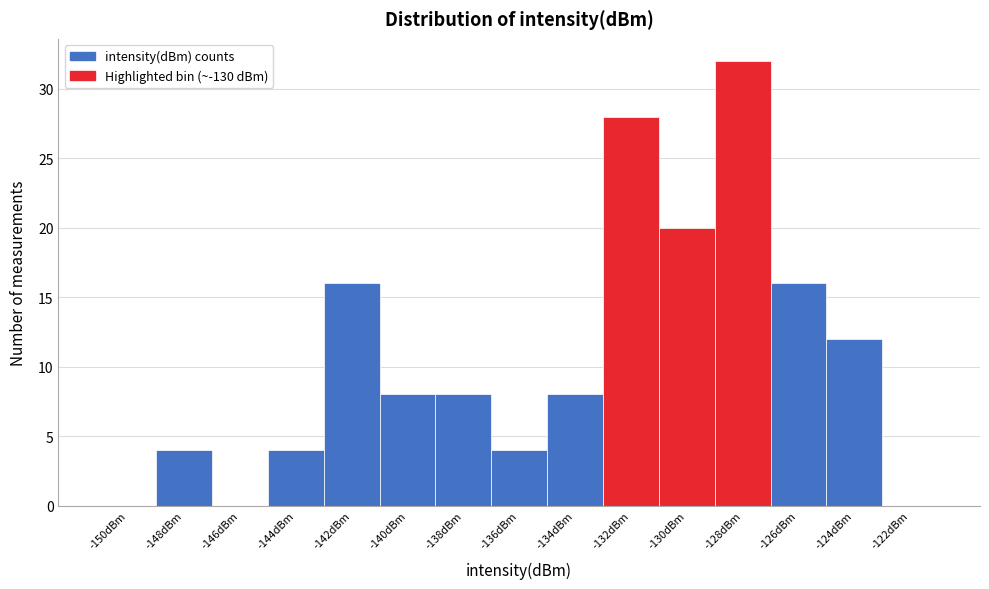

Reading left to right, transcribe all the data shown in this chart.

-150dBm=0	-148dBm=4	-146dBm=0	-144dBm=4	-142dBm=16	-140dBm=8	-138dBm=8	-136dBm=4	-134dBm=8	-132dBm=28	-130dBm=20	-128dBm=32	-126dBm=16	-124dBm=12	-122dBm=0